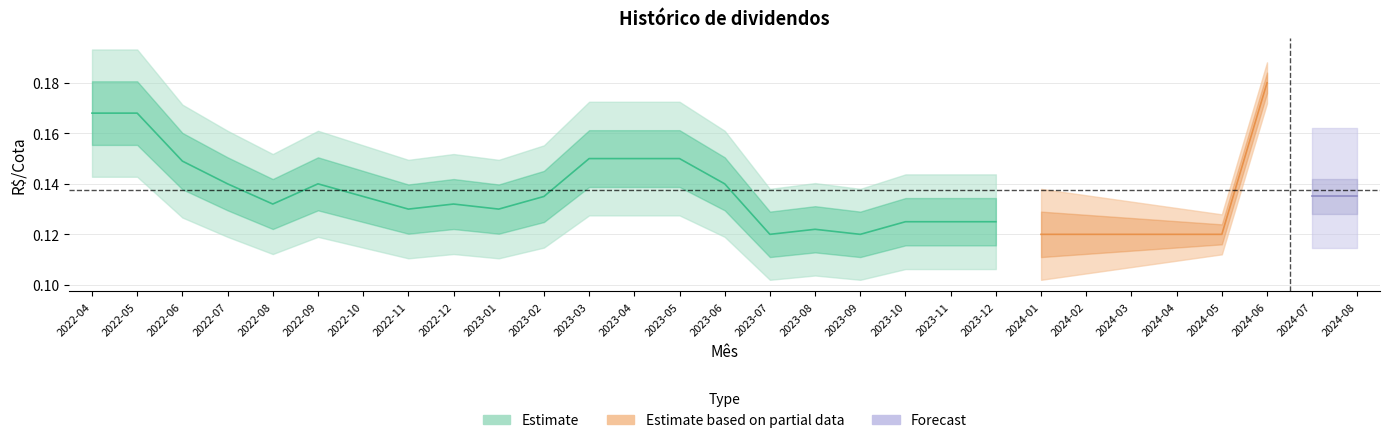

Rank the categories by R$/Cota value from lowest to highest.

2023-07, 2023-09, 2024-01, 2024-02, 2024-03, 2024-04, 2024-05, 2023-08, 2023-10, 2023-11, 2023-12, 2022-11, 2023-01, 2022-08, 2022-12, 2022-10, 2023-02, 2024-07, 2024-08, 2022-07, 2022-09, 2023-06, 2022-06, 2023-03, 2023-04, 2023-05, 2022-04, 2022-05, 2024-06